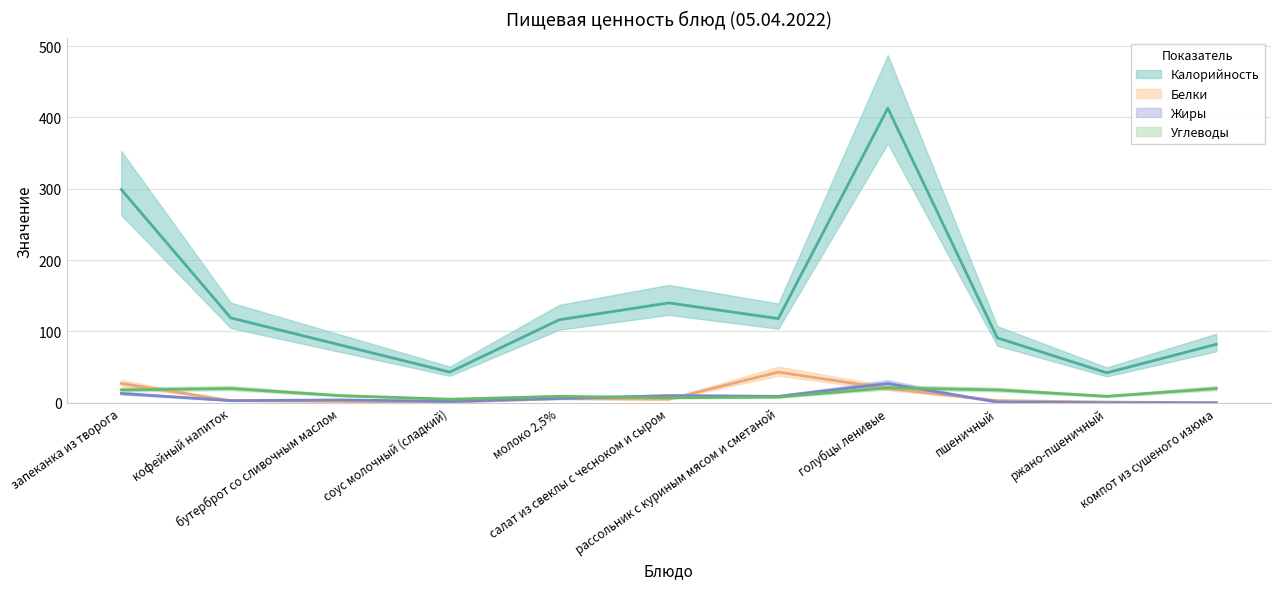

What is the difference between the maximum and minimum values in the Углеводы series?

16.0